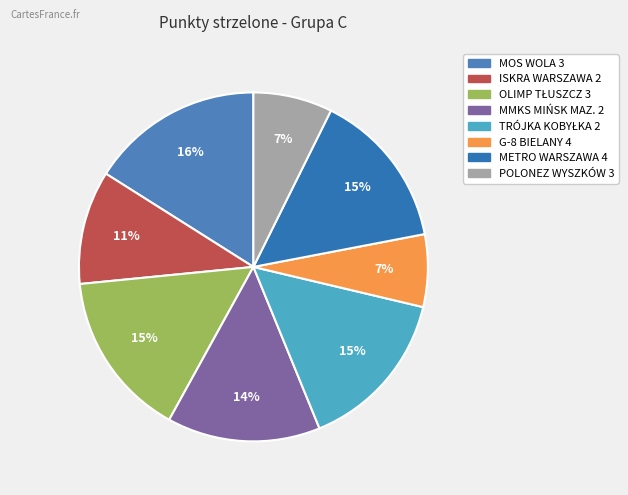

Which category has the biggest portion of the pie?

MOS WOLA 3